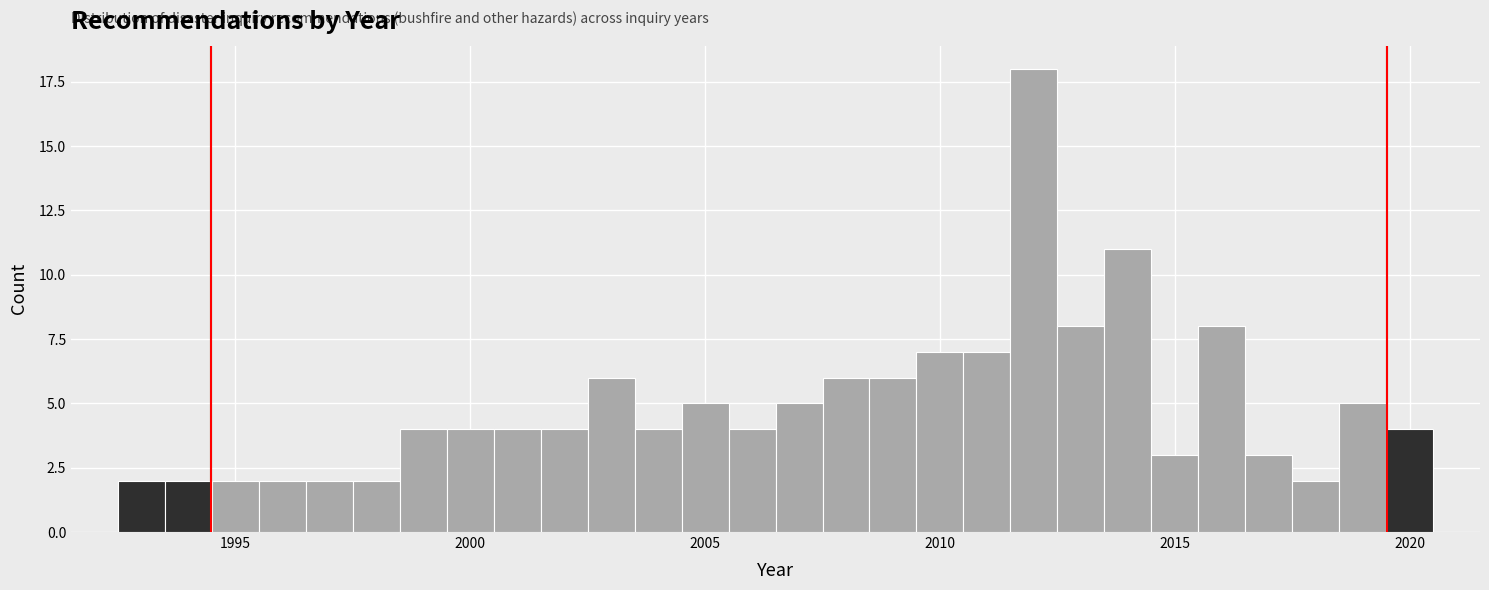

Around what value on the x-axis is the tallest bar? Give the approximate position of its centre, as read against the axis.

2012.0